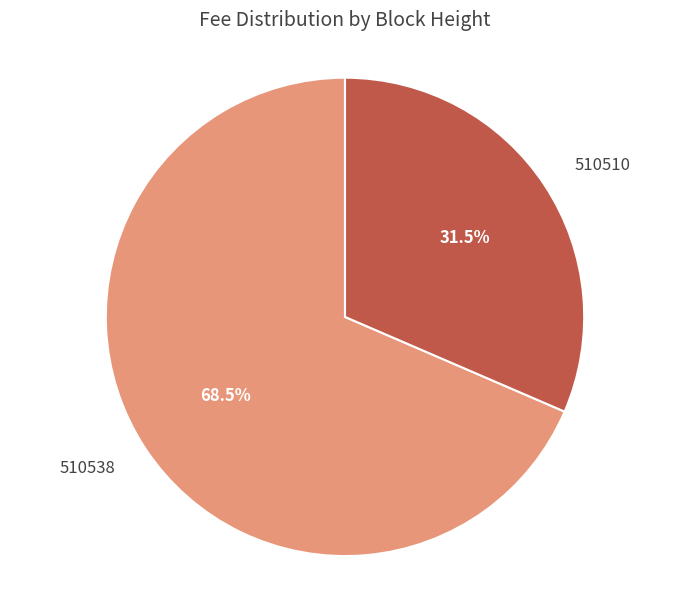

Combined, what portion of the pie is 510510 and 510538?

100.0%